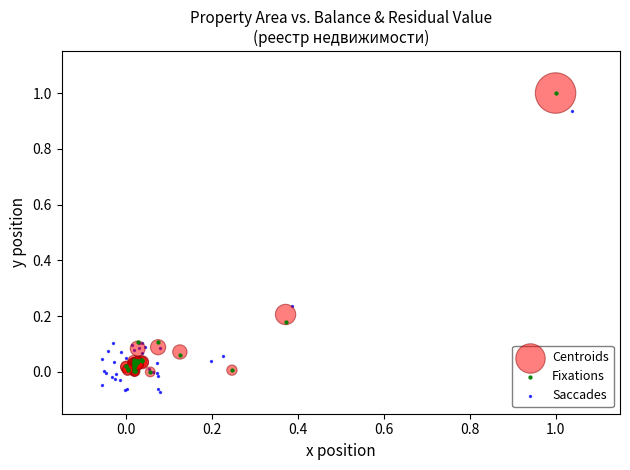

Which series contains the lowest Y value?

Saccades